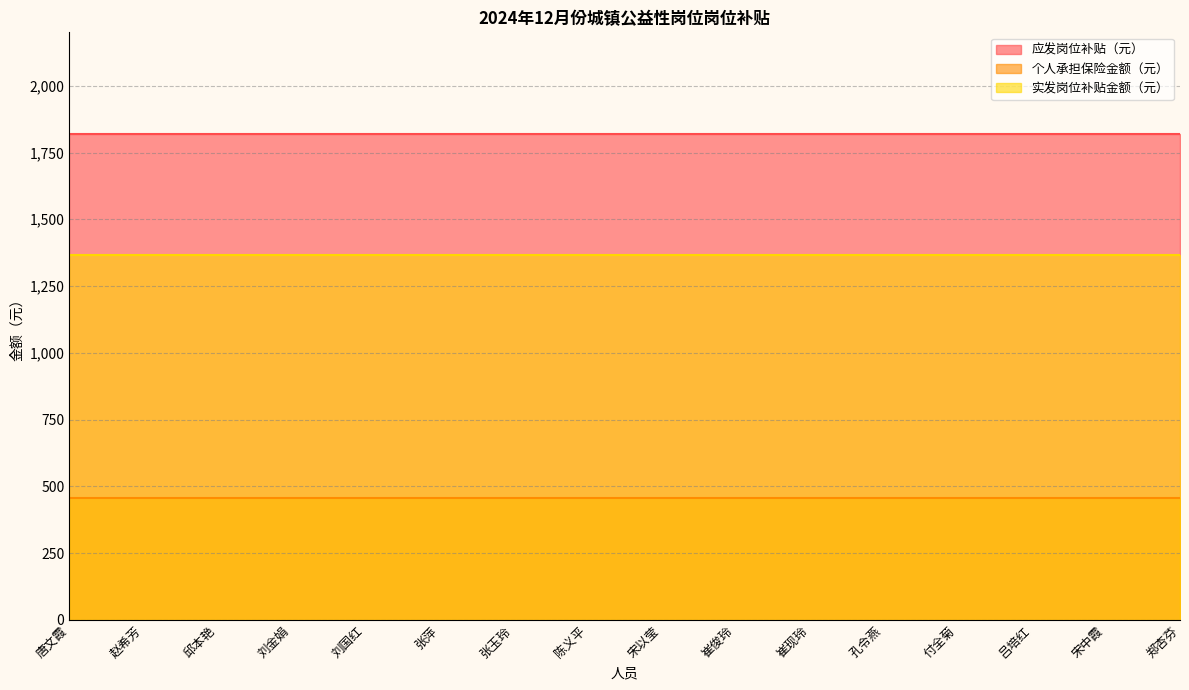

Reading right to left, transcribe all the data shown in this chart.

应发岗位补贴（元）: 1820.0	1820.0	1820.0	1820.0	1820.0	1820.0	1820.0	1820.0	1820.0	1820.0	1820.0	1820.0	1820.0	1820.0	1820.0	1820.0
个人承担保险金额（元）: 454.9	454.9	454.9	454.9	454.9	454.9	454.9	454.9	454.9	454.9	454.9	454.9	454.9	454.9	454.9	454.9
实发岗位补贴金额（元）: 1365.2	1365.2	1365.2	1365.2	1365.2	1365.2	1365.2	1365.2	1365.2	1365.2	1365.2	1365.2	1365.2	1365.2	1365.2	1365.2